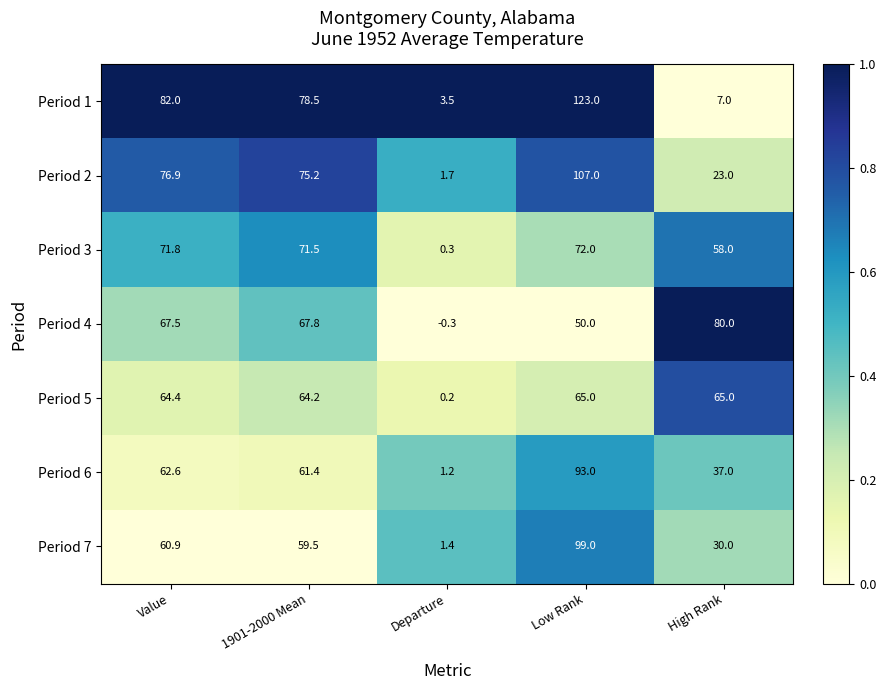

How many data points does each series have?

5